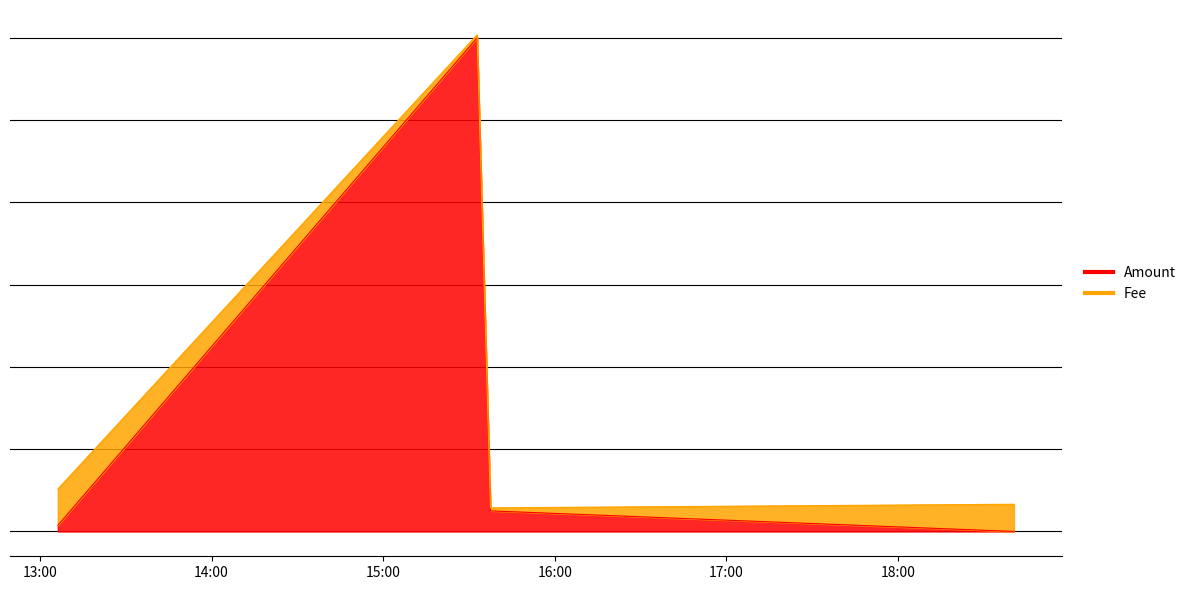

Is it true that the value at 2021-04-21 18:40:34 is 0.0?

True